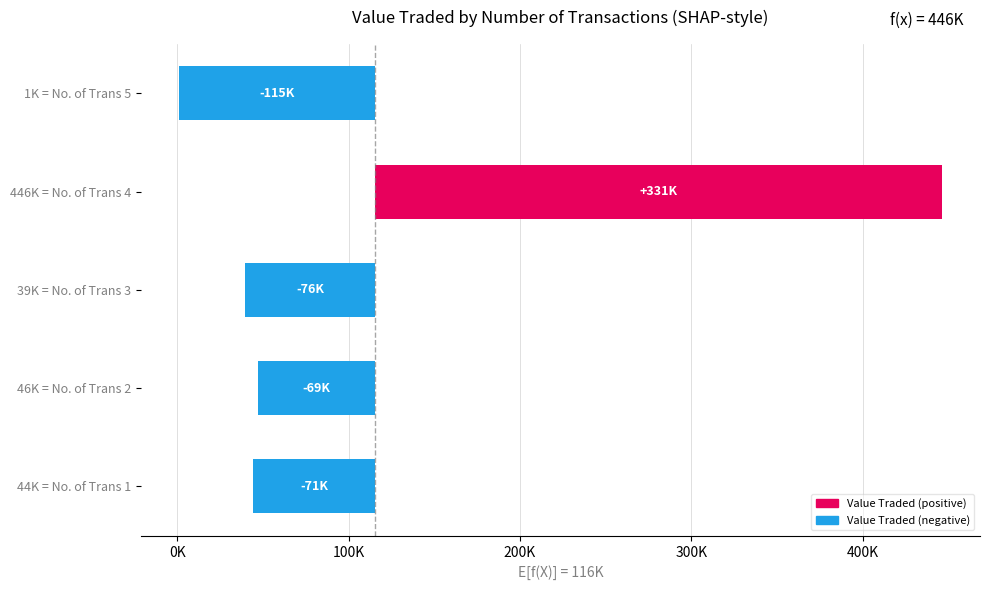

Is it true that the value at 46K = No. of Trans 2 is -99727.1?

False